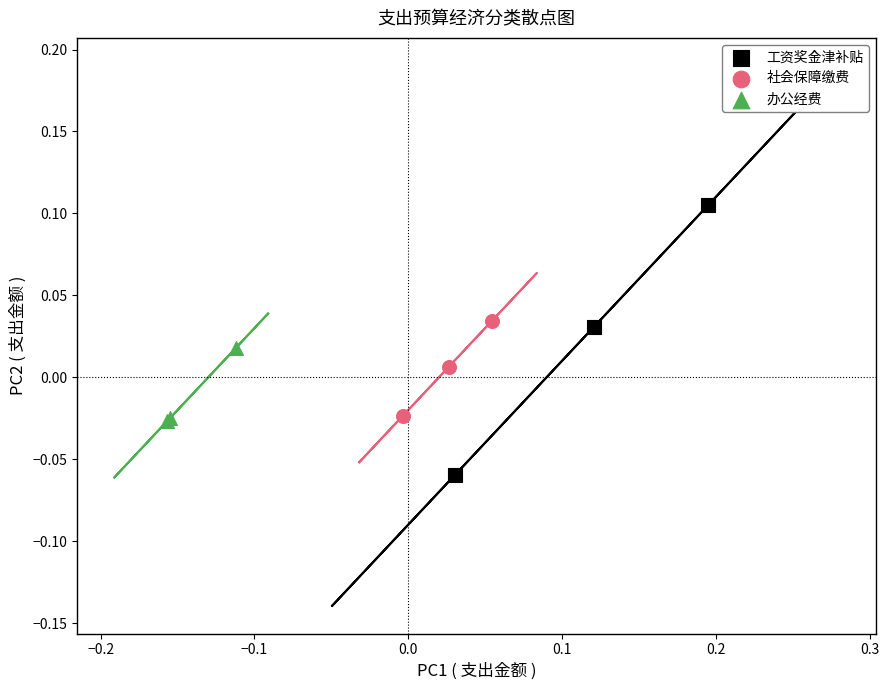

Which series contains the highest Y value?

工资奖金津补贴